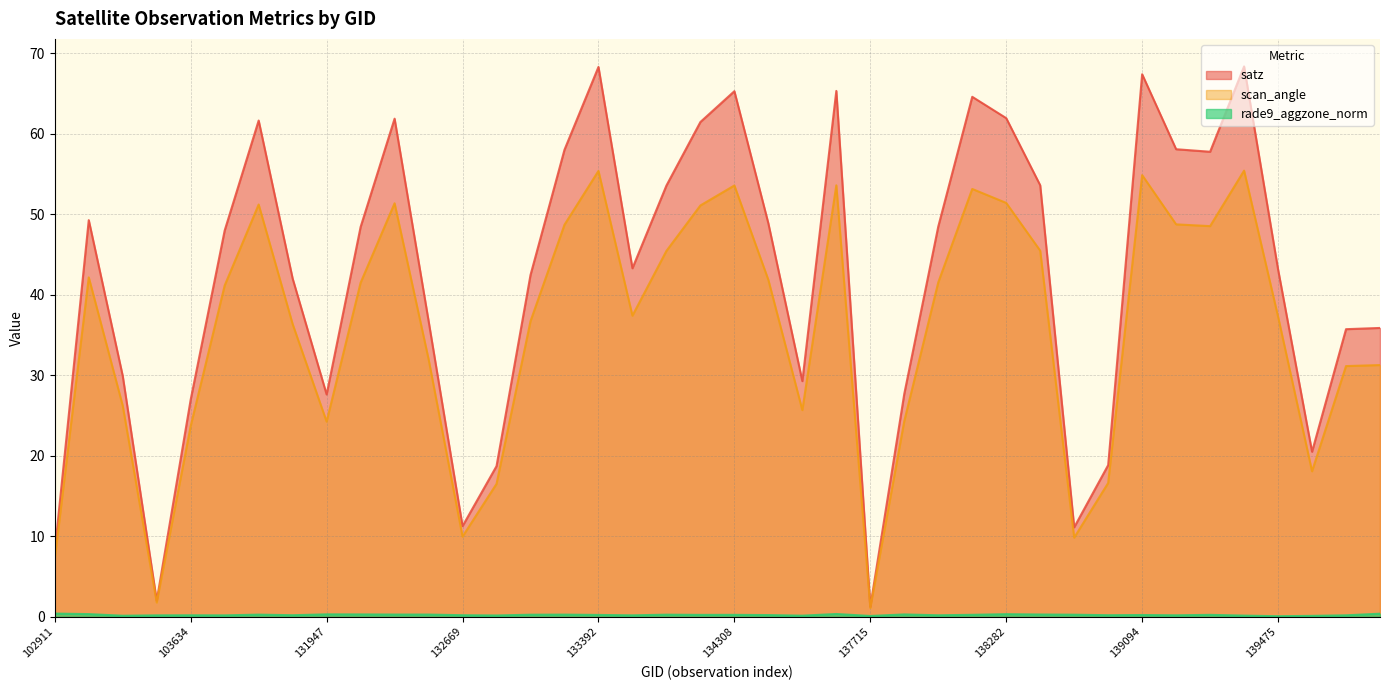

What is the value of the satz point at the 25th from the left?

1.2